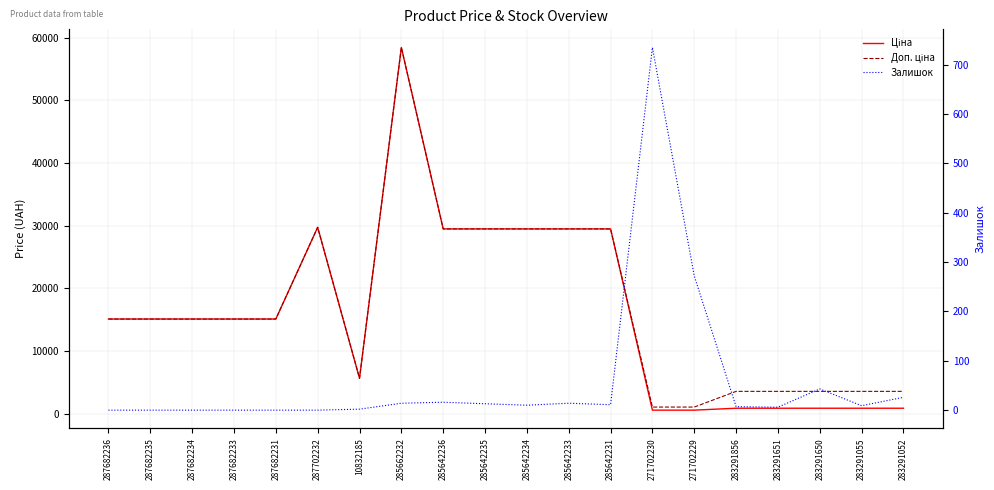

Is the value of Ціна at 287682231 greater than the value of Доп. ціна at 10832185?

Yes